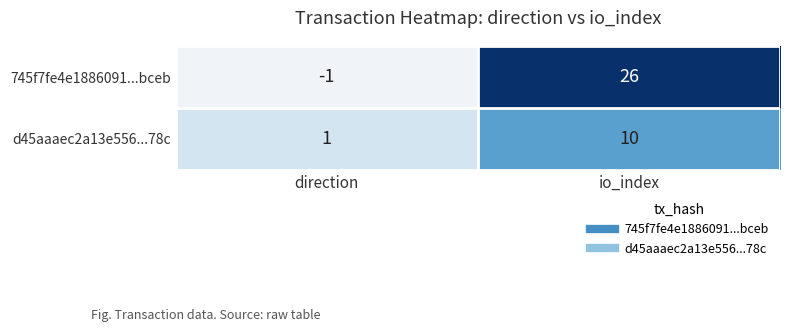

What is the maximum value shown in the chart?

26